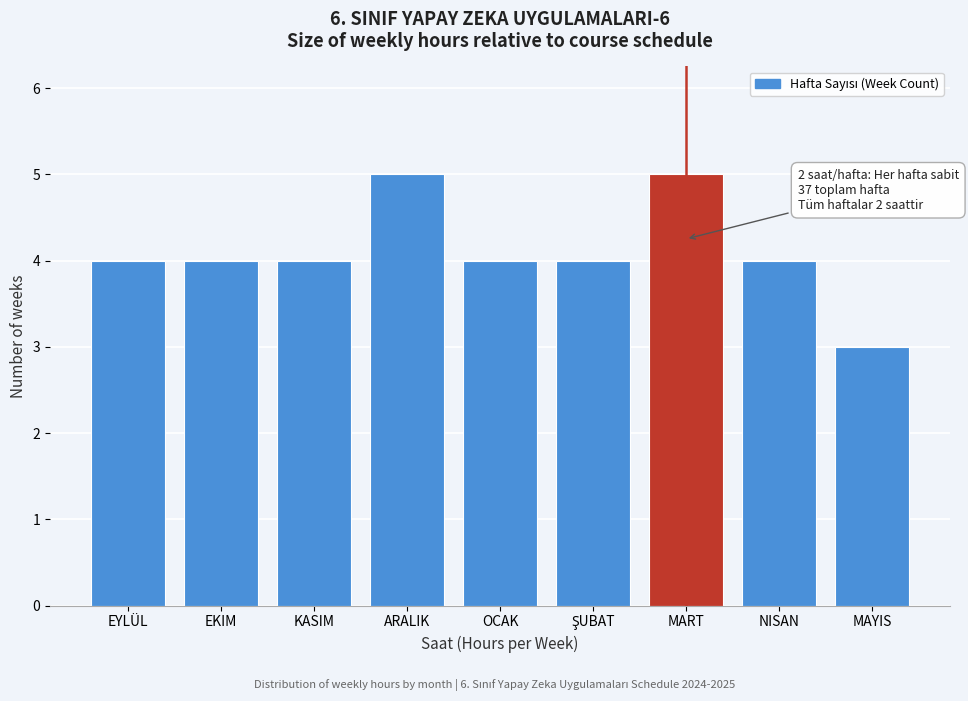

Reading left to right, transcribe all the data shown in this chart.

4	4	4	5	4	4	5	4	3